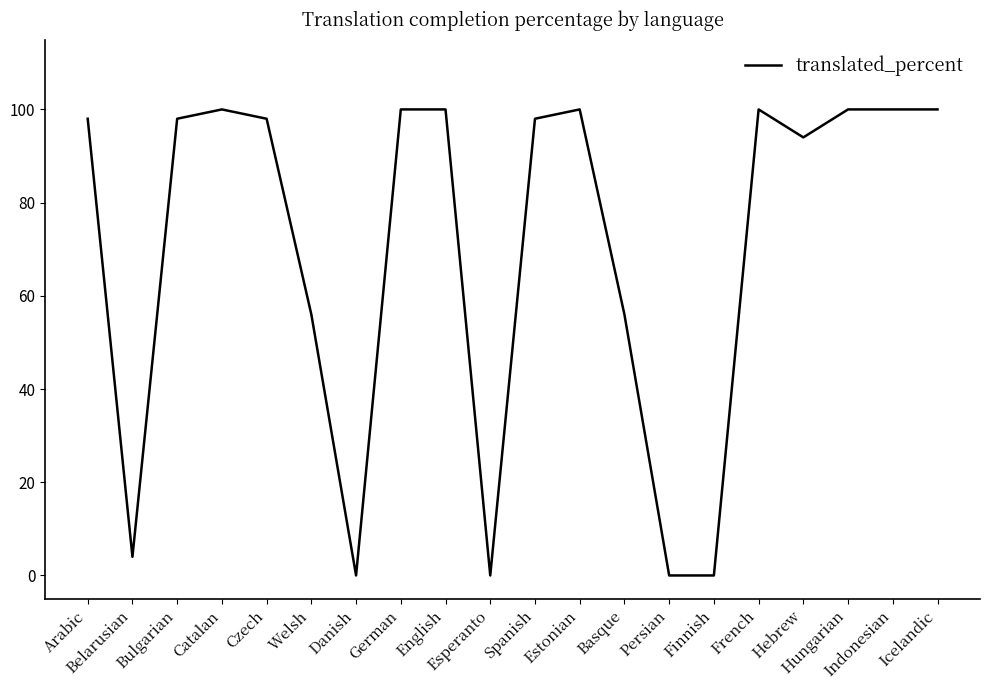

What is the greatest value displayed?

100